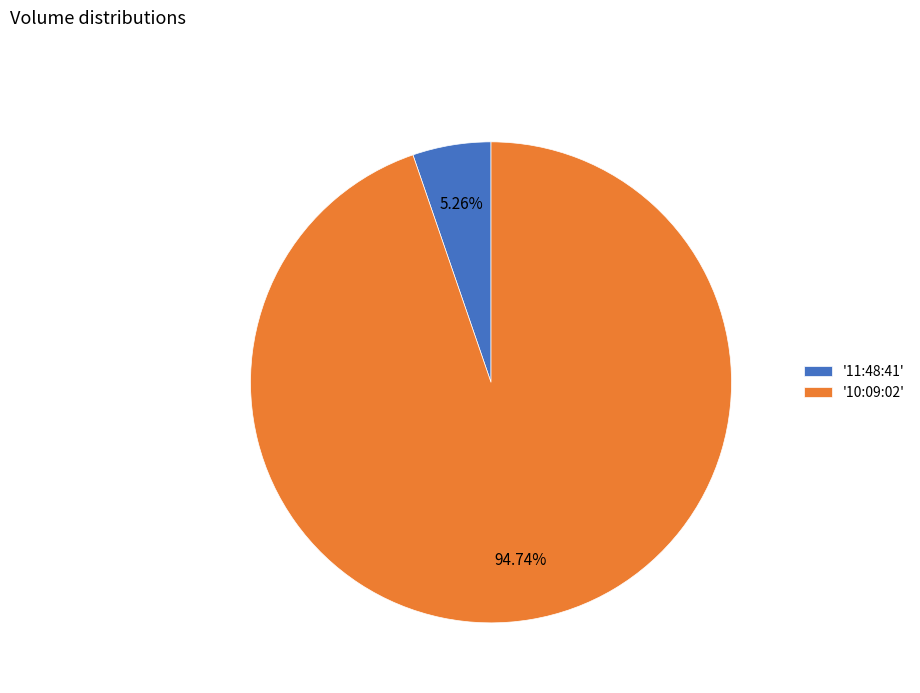

Is the sum of '10:09:02' and '11:48:41' greater than half?

Yes